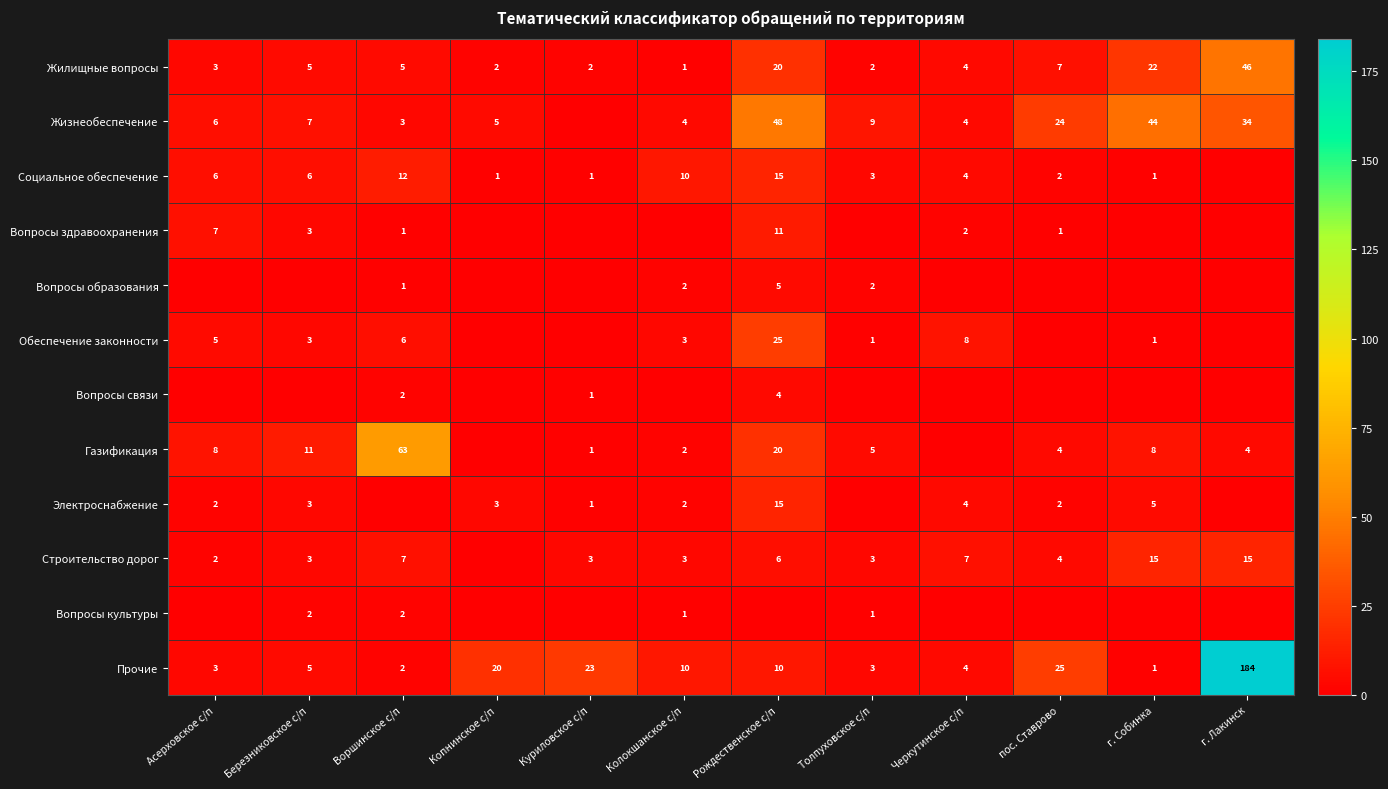

What is the difference between the Жизнеобеспечение values at г. Лакинск and Толпуховское с/п?

25